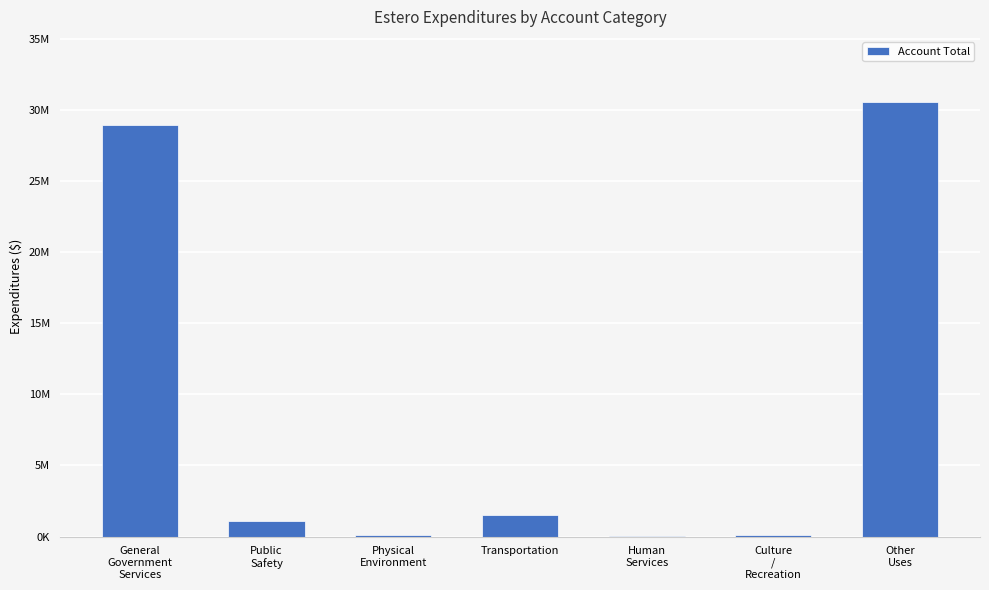

Are the bars horizontal?

No